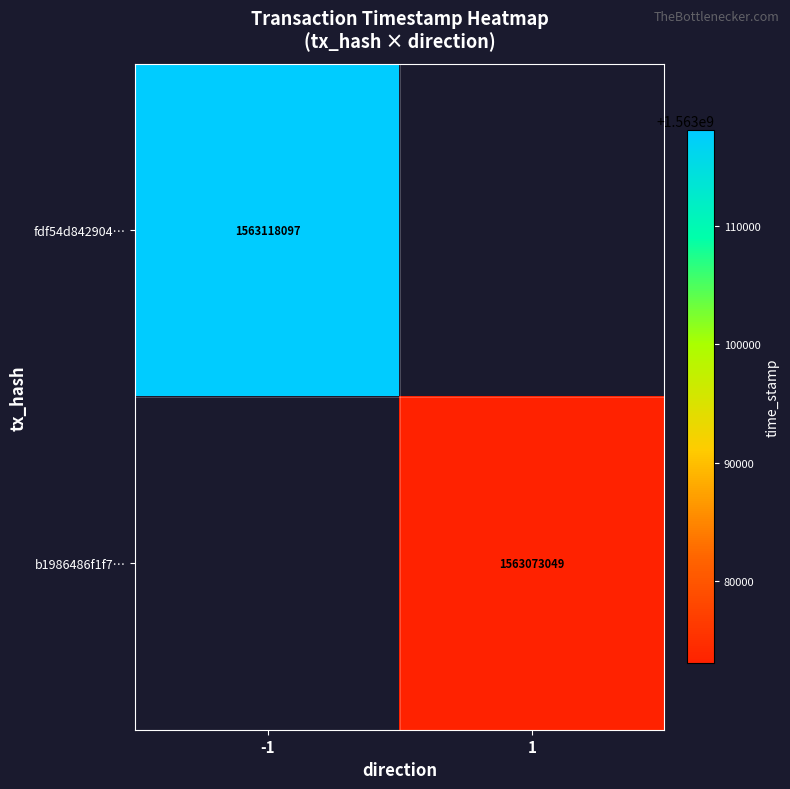

Is it true that b1986486f1f7… equals 2070456300 at 1?

False